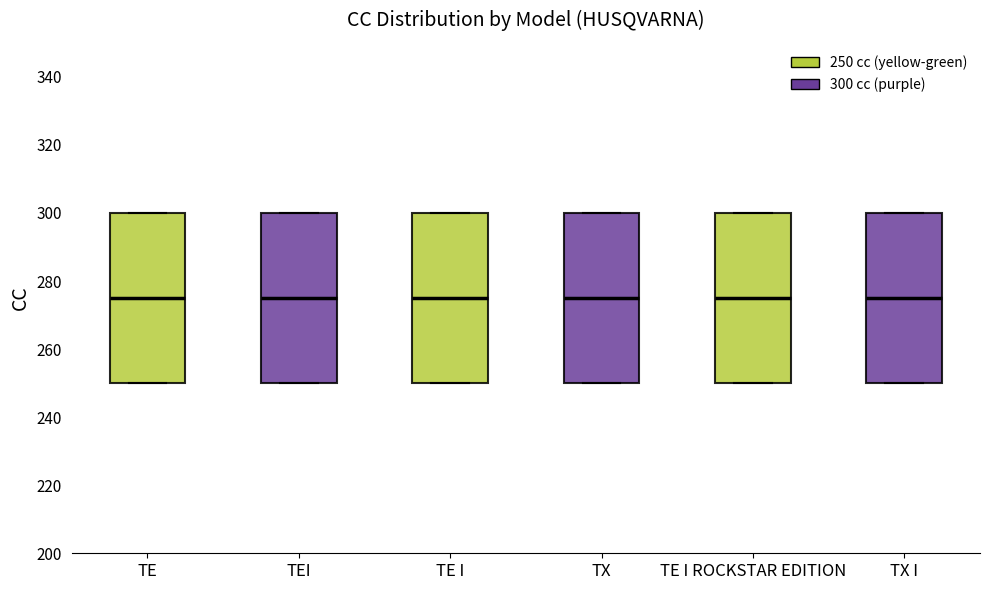

Reading left to right, transcribe this box plot: for each box, give where its median line is, the range the box spans, and where its two whiskers end, as read against the y-axis. The values are not printed on the chart, so give them approximately, as read against the axis.

TE: median 276, box 250 to 300, whiskers 250 to 300
TEI: median 276, box 250 to 300, whiskers 250 to 300
TE I: median 276, box 250 to 300, whiskers 250 to 300
TX: median 276, box 250 to 300, whiskers 250 to 300
TE I ROCKSTAR EDITION: median 276, box 250 to 300, whiskers 250 to 300
TX I: median 276, box 250 to 300, whiskers 250 to 300